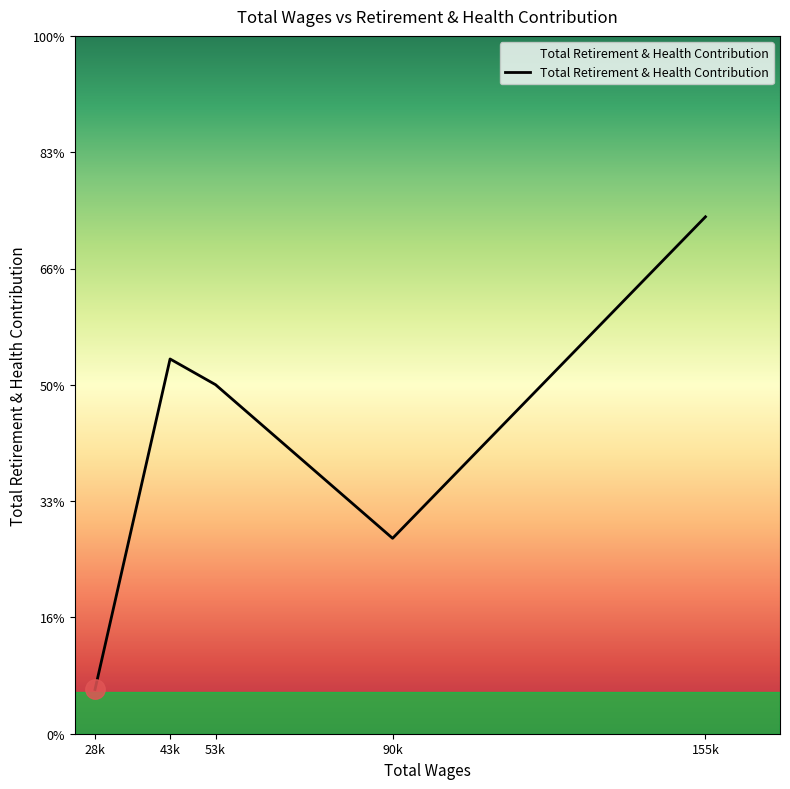

Does the chart display data point markers on the line(s)?

No